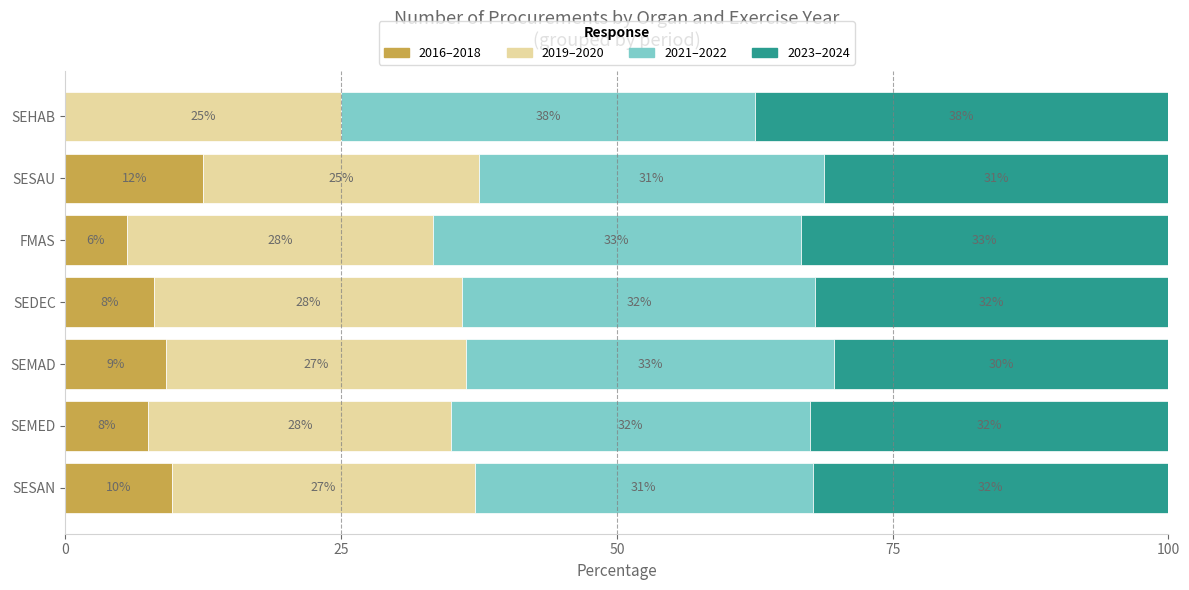

What are all the series names shown in the legend?

2016–2018, 2019–2020, 2021–2022, 2023–2024